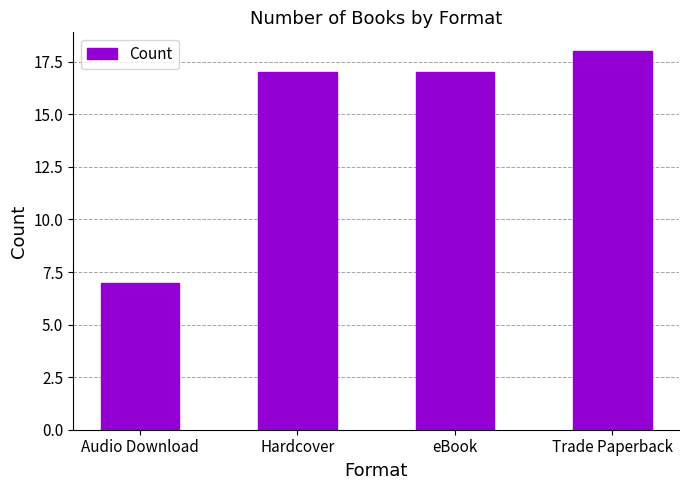

What is the approximate value at Hardcover, to the nearest 10?

20